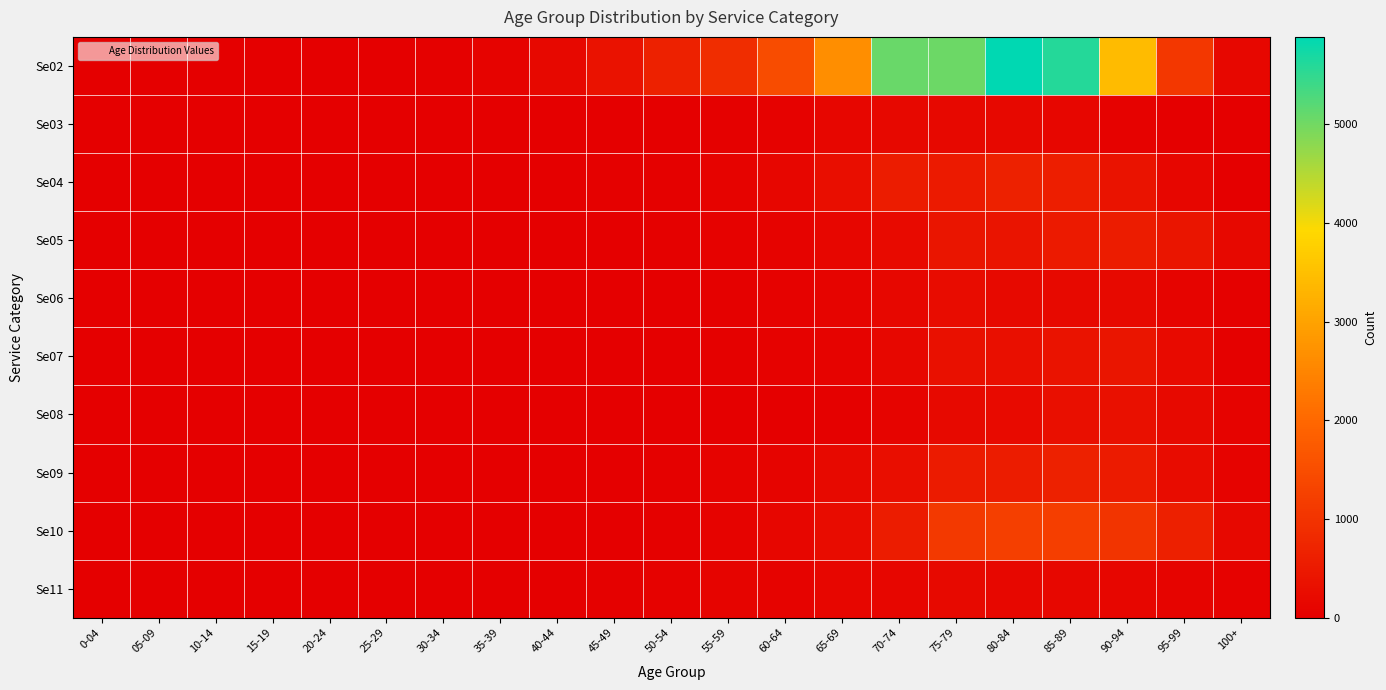

Reading right to left, what are all the values shown in this chart?

Se02: 100+=143	95-99=1066	90-94=3423	85-89=5597	80-84=5888	75-79=5052	70-74=5072	65-69=2653	60-64=1474	55-59=893	50-54=651	45-49=358	40-44=167	35-39=86	30-34=39	25-29=20	20-24=12	15-19=10	10-14=6	05-09=11	0-04=6
Se03: 100+=1	95-99=14	90-94=51	85-89=133	80-84=174	75-79=180	70-74=179	65-69=125	60-64=62	55-59=31	50-54=17	45-49=4	40-44=6	35-39=0	30-34=0	25-29=0	20-24=0	15-19=0	10-14=0	05-09=0	0-04=0
Se04: 100+=17	95-99=128	90-94=383	85-89=578	80-84=656	75-79=510	70-74=573	65-69=285	60-64=132	55-59=70	50-54=41	45-49=28	40-44=11	35-39=12	30-34=5	25-29=2	20-24=0	15-19=0	10-14=0	05-09=0	0-04=0
Se05: 100+=171	95-99=432	90-94=571	85-89=511	80-84=401	75-79=433	70-74=225	65-69=126	60-64=84	55-59=56	50-54=36	45-49=14	40-44=12	35-39=3	30-34=1	25-29=1	20-24=1	15-19=0	10-14=0	05-09=0	0-04=0
Se06: 100+=35	95-99=112	90-94=193	85-89=201	80-84=202	75-79=248	70-74=153	65-69=96	60-64=56	55-59=32	50-54=18	45-49=7	40-44=3	35-39=2	30-34=1	25-29=0	20-24=0	15-19=0	10-14=0	05-09=0	0-04=0
Se07: 100+=45	95-99=227	90-94=422	85-89=381	80-84=316	75-79=325	70-74=156	65-69=81	60-64=47	55-59=29	50-54=12	45-49=8	40-44=2	35-39=0	30-34=0	25-29=1	20-24=0	15-19=0	10-14=0	05-09=1	0-04=0
Se08: 100+=74	95-99=202	90-94=325	85-89=312	80-84=218	75-79=192	70-74=102	65-69=30	60-64=19	55-59=6	50-54=10	45-49=4	40-44=0	35-39=1	30-34=0	25-29=0	20-24=0	15-19=0	10-14=0	05-09=0	0-04=0
Se09: 100+=79	95-99=250	90-94=537	85-89=647	80-84=561	75-79=550	70-74=287	65-69=192	60-64=108	55-59=73	50-54=27	45-49=6	40-44=2	35-39=1	30-34=0	25-29=0	20-24=0	15-19=0	10-14=0	05-09=0	0-04=0
Se10: 100+=172	95-99=628	90-94=1034	85-89=1207	80-84=1223	75-79=1112	70-74=560	65-69=252	60-64=135	55-59=85	50-54=35	45-49=17	40-44=4	35-39=0	30-34=1	25-29=0	20-24=0	15-19=0	10-14=0	05-09=0	0-04=0
Se11: 100+=47	95-99=99	90-94=129	85-89=150	80-84=151	75-79=205	70-74=133	65-69=118	60-64=80	55-59=97	50-54=62	45-49=27	40-44=11	35-39=5	30-34=0	25-29=0	20-24=0	15-19=0	10-14=0	05-09=0	0-04=0